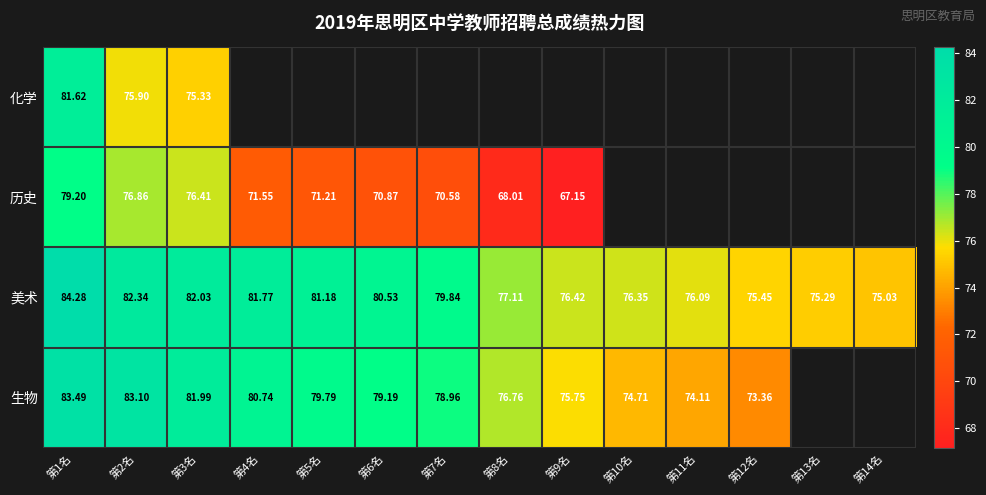

Rank the series at 第1名 from highest to lowest value.

美术, 生物, 化学, 历史